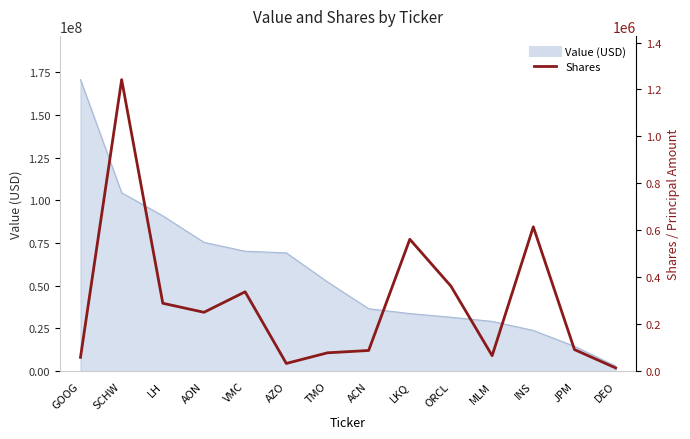

What is the ratio of the value at LH to the value at SCHW?

0.2